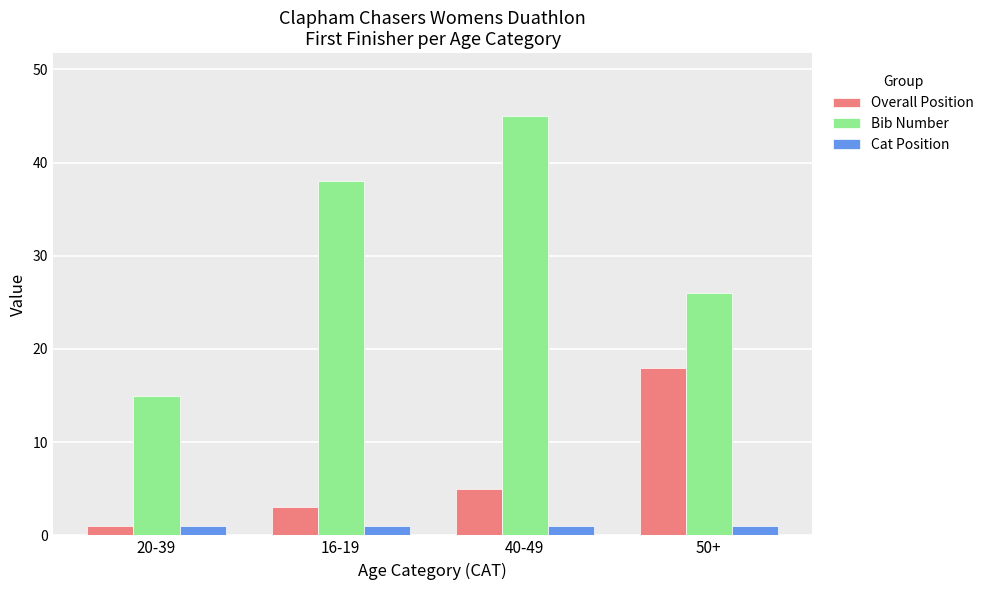

Between 16-19 and 40-49, which series saw the biggest shift?

Bib Number